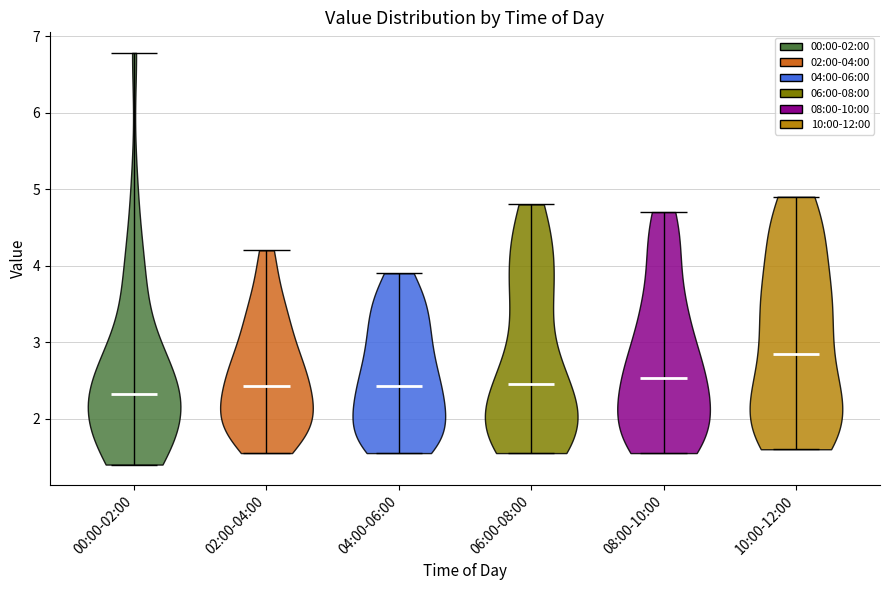

Which violin has the highest median line?

10:00-12:00